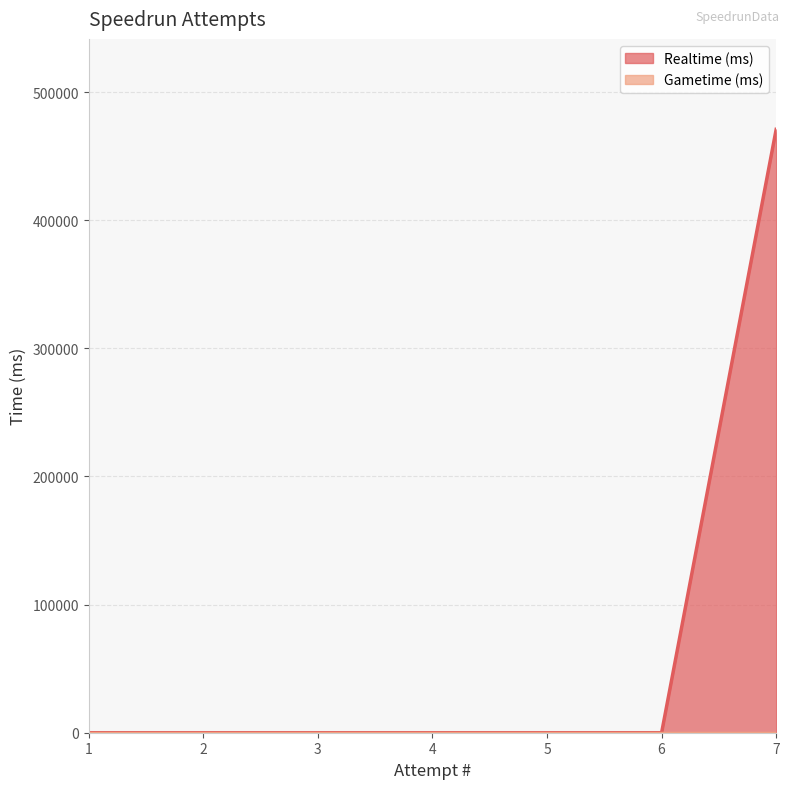

Does the chart display data point markers on the line(s)?

No